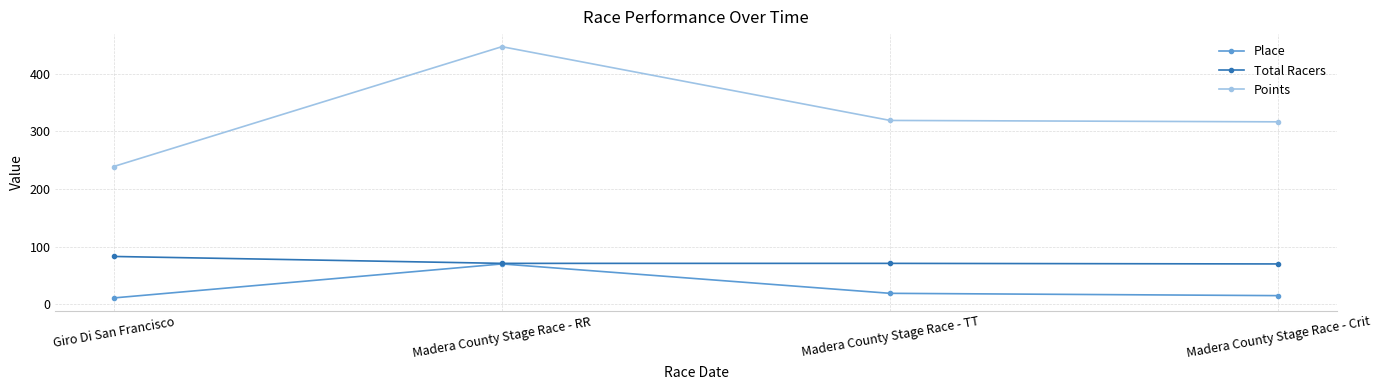

What is the label of the 2nd point from the left?

Madera County Stage Race - RR